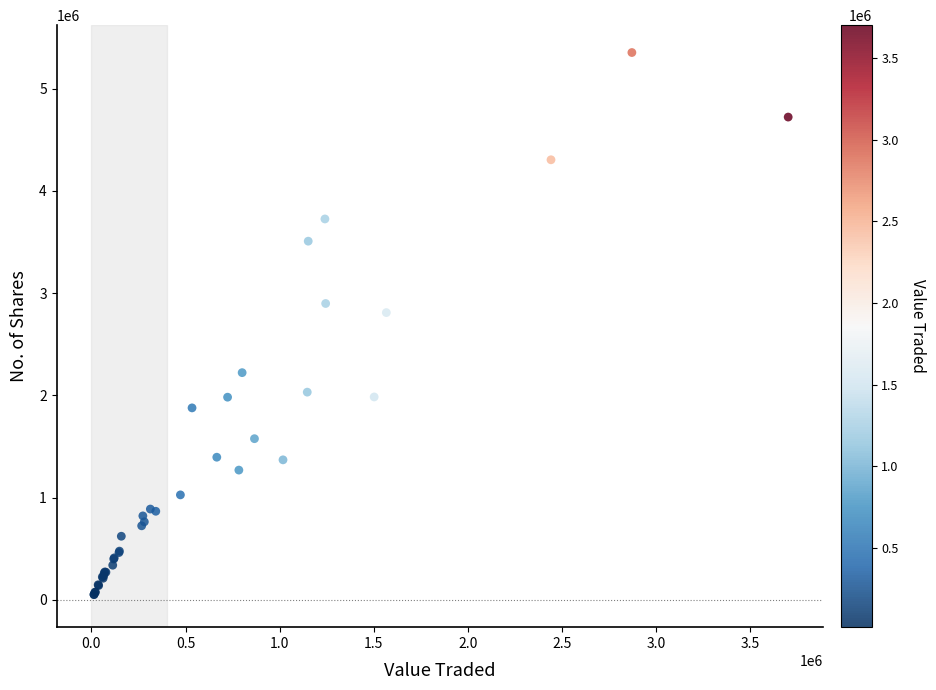

What Y value in the scatter plot is closest to 2702860?

2809932